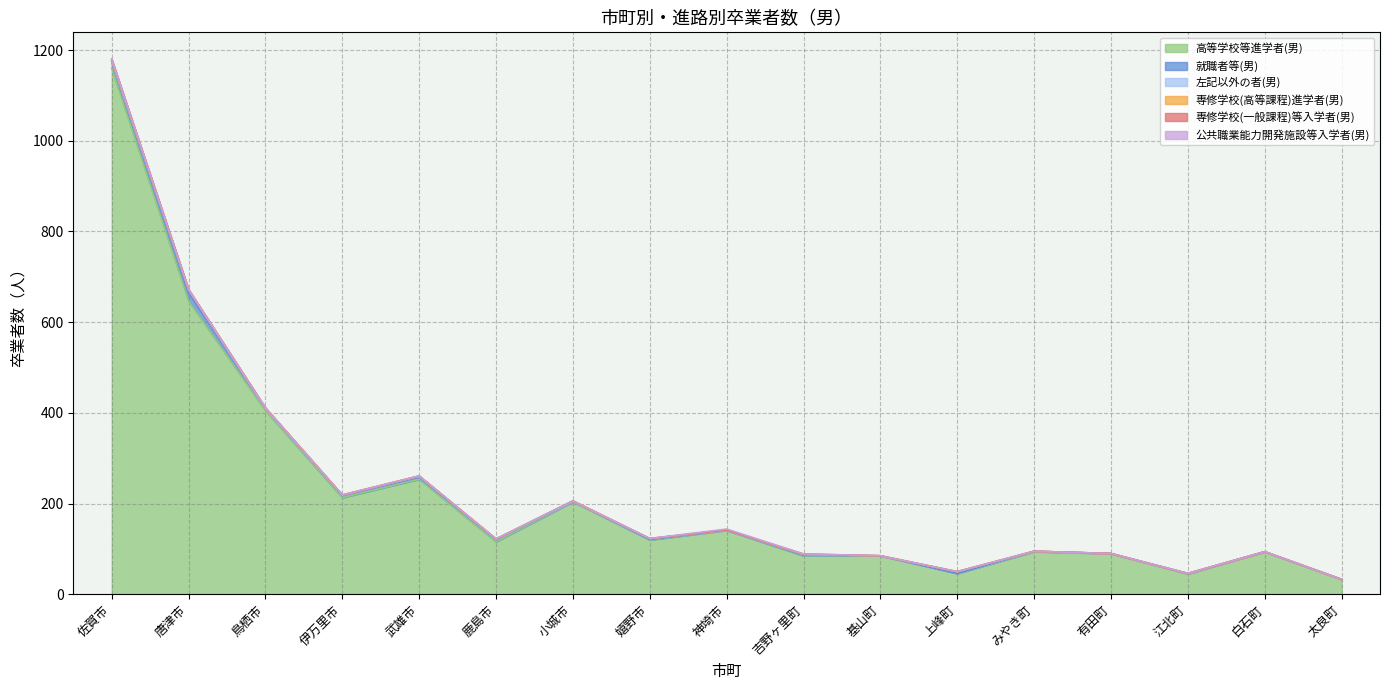

Where is 専修学校(一般課程)等入学者(男) nearest to the value 1?

吉野ヶ里町